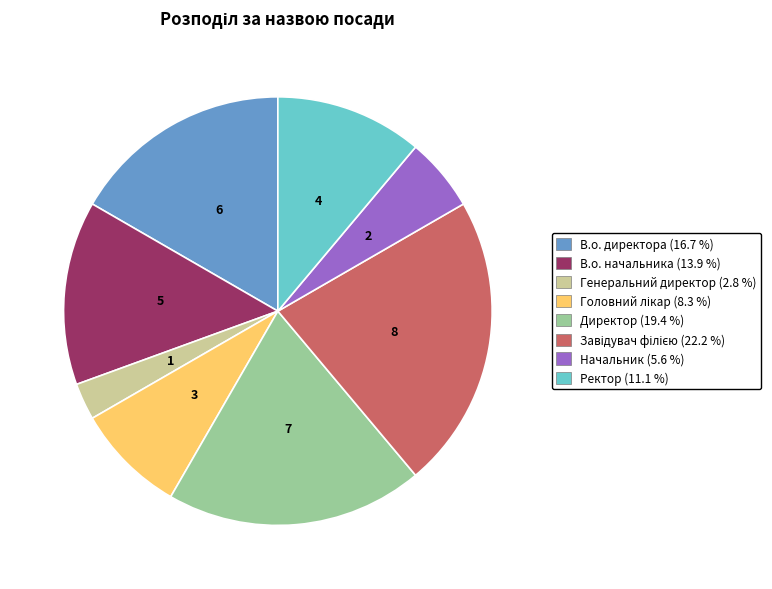

What is the smallest slice in the pie chart?

Генеральний директор